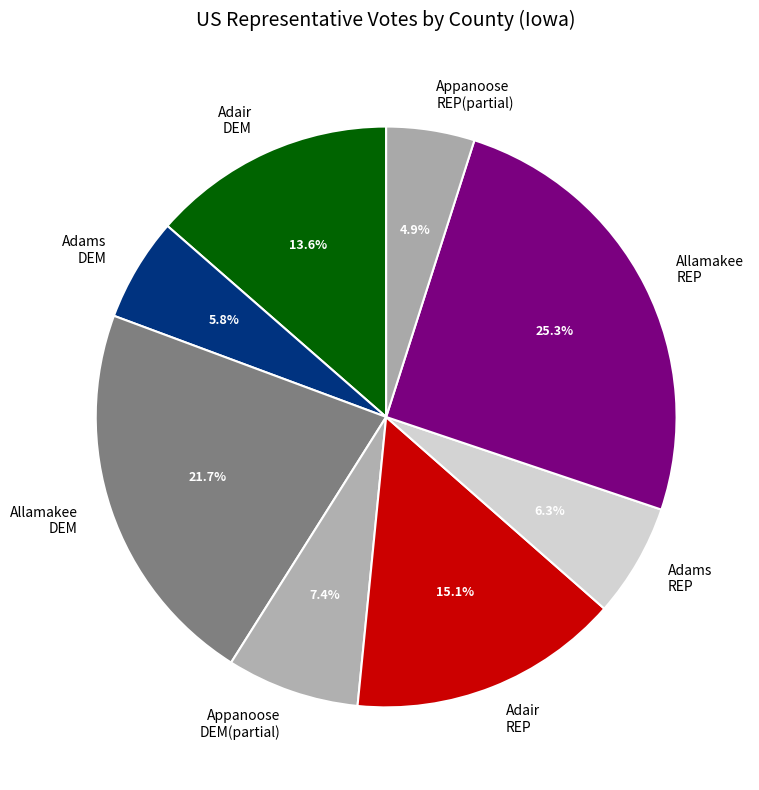

Approximately how many times larger is the value at Allamakee REP compared to Adams DEM?

4.4